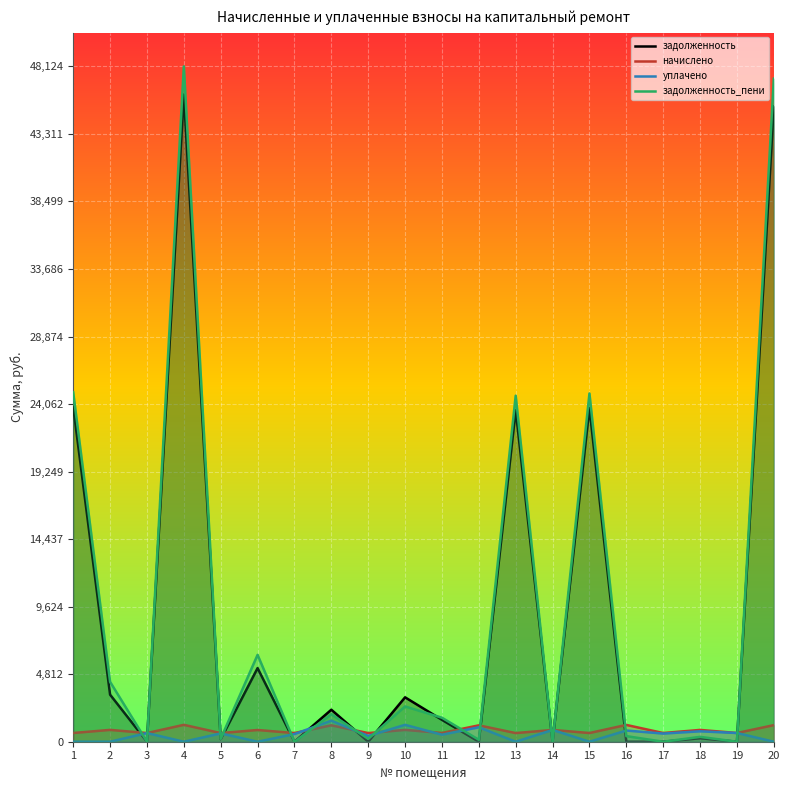

The value of начислено at 2 is 843.3. True or false?

True